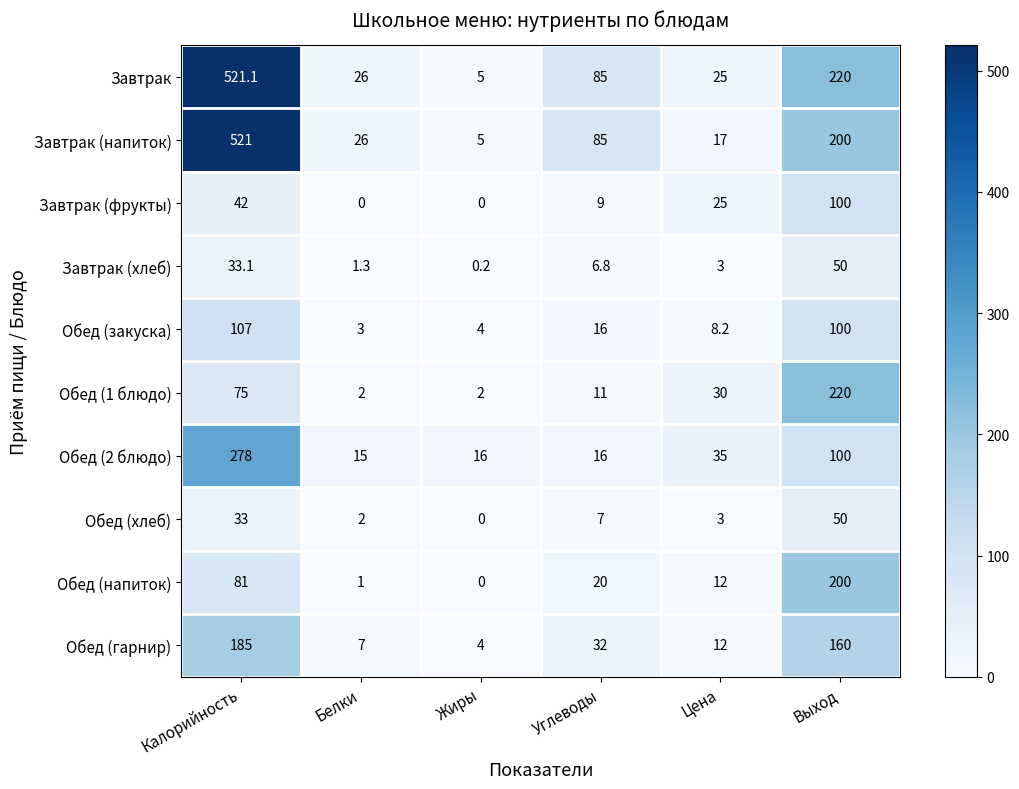

The value of Обед (хлеб) at Белки is 2.0. True or false?

True